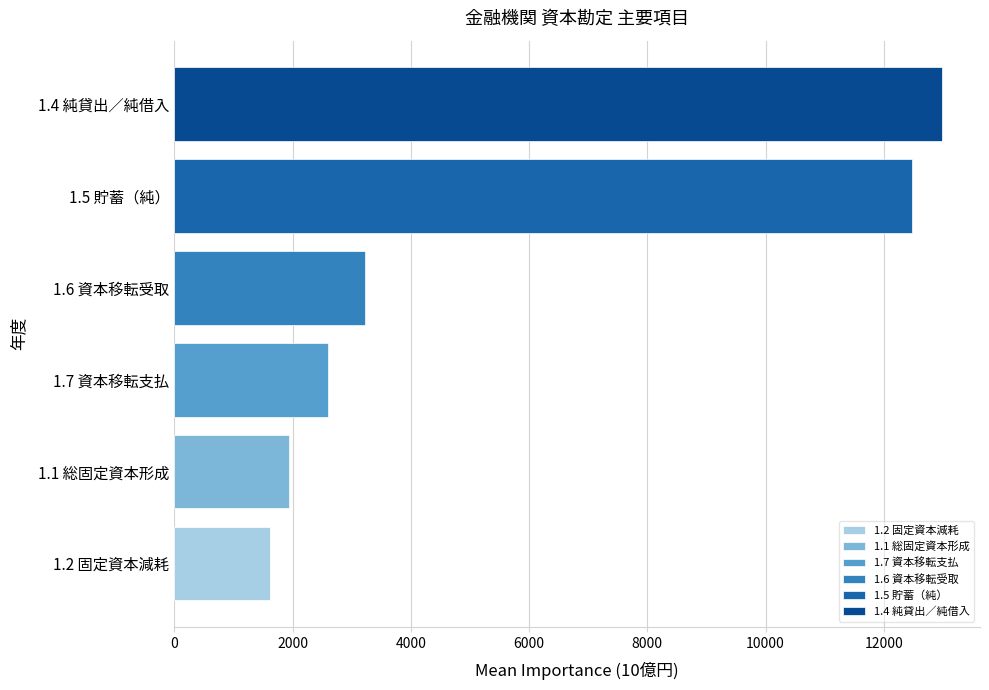

What is the change in value from 1.2 固定資本減耗 to 1.7 資本移転支払?

+979.9